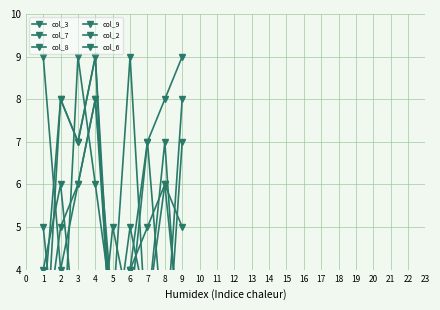

What is the minimum value for col_6?

1